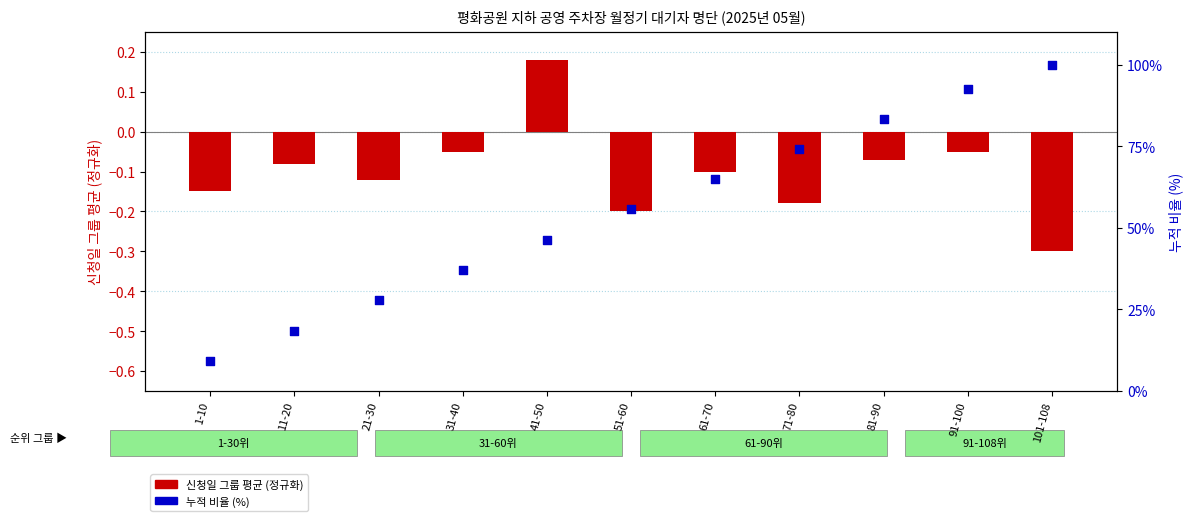

What are all the series names shown in the legend?

신청일 그룹 평균 (정규화), 누적 비율 (%)